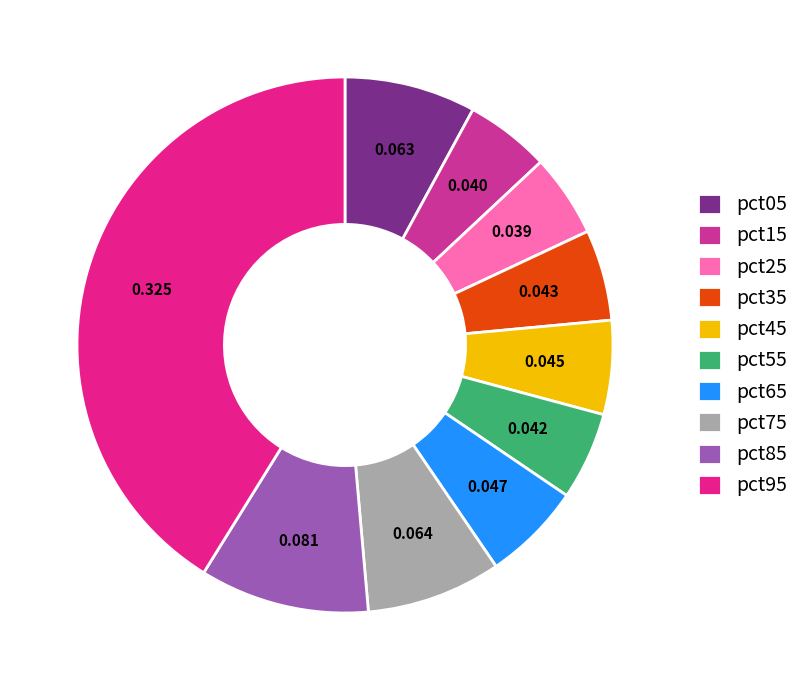

What portion of the pie excludes pct05?

92.1%